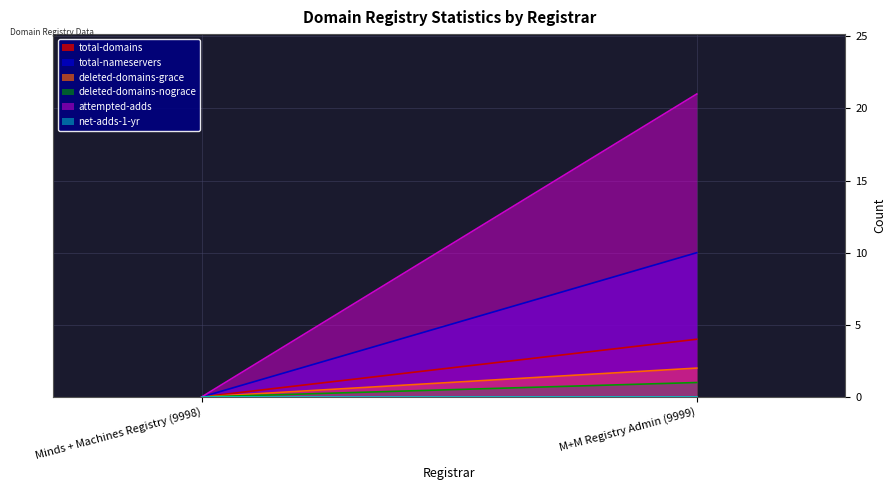

List the labels in order of deleted-domains-grace value, smallest first.

Minds + Machines Registry (9998), M+M Registry Admin (9999)